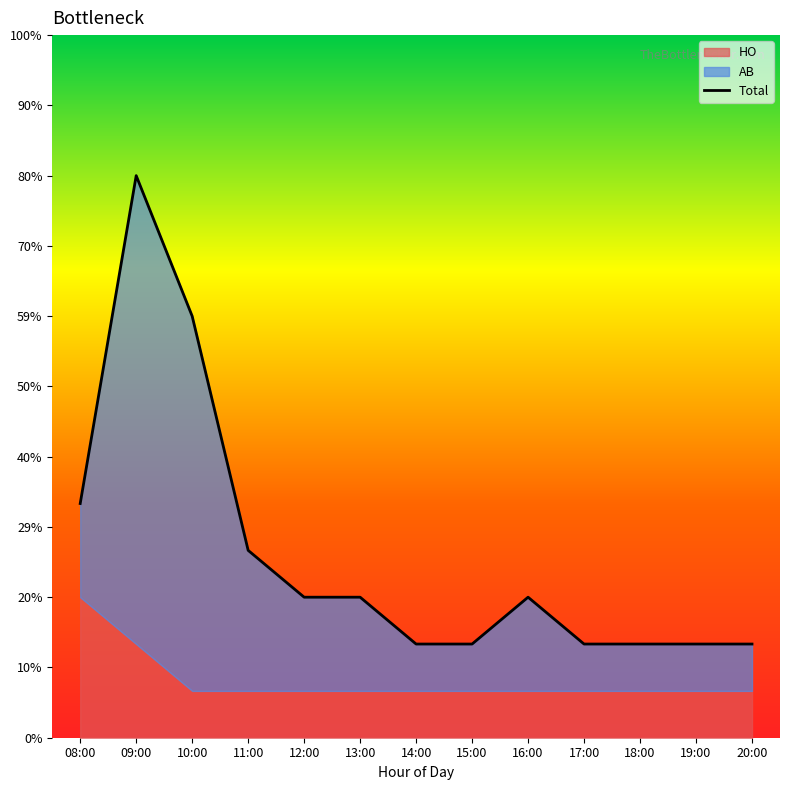

List the labels in order of value, smallest first.

14:00, 15:00, 17:00, 18:00, 19:00, 20:00, 12:00, 13:00, 16:00, 11:00, 08:00, 10:00, 09:00